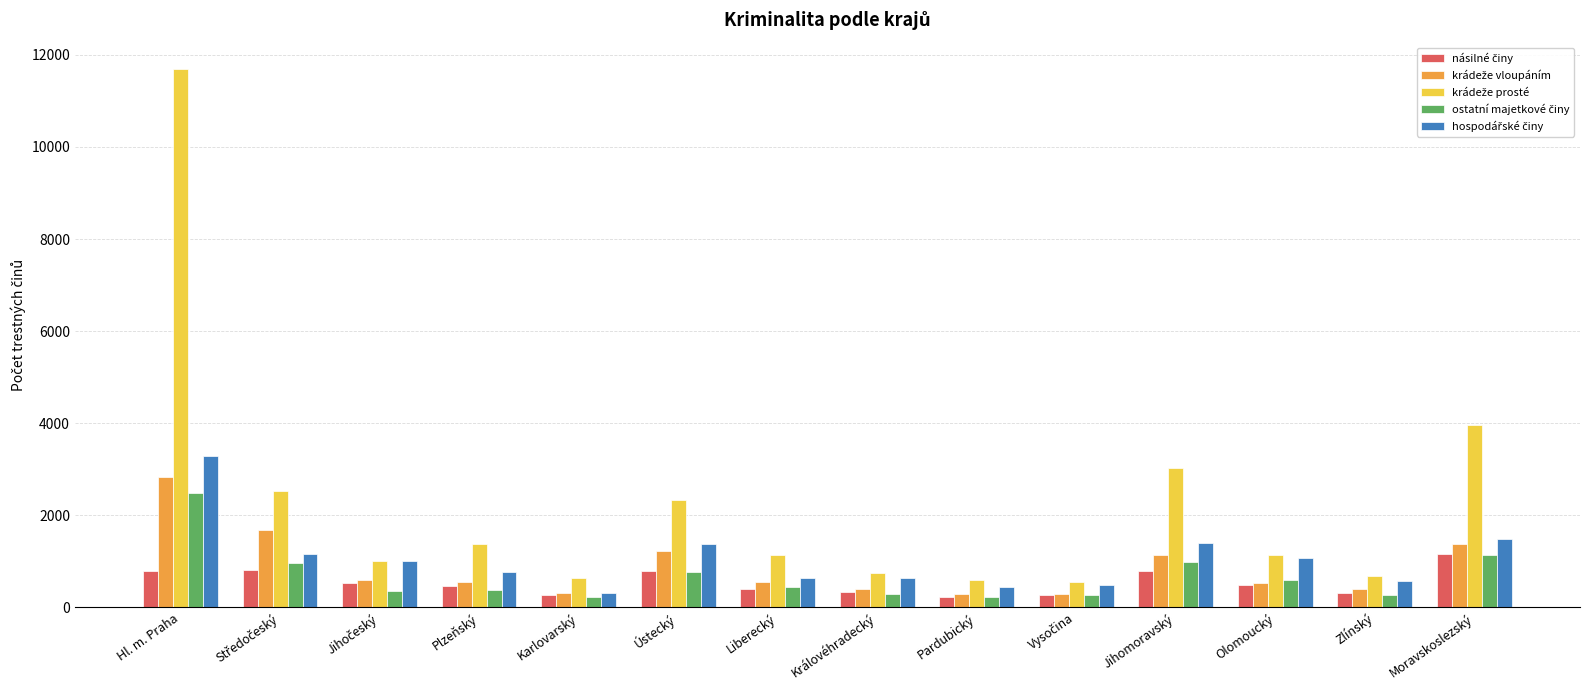

At which category does the chart reach its peak across all series?

Hl. m. Praha